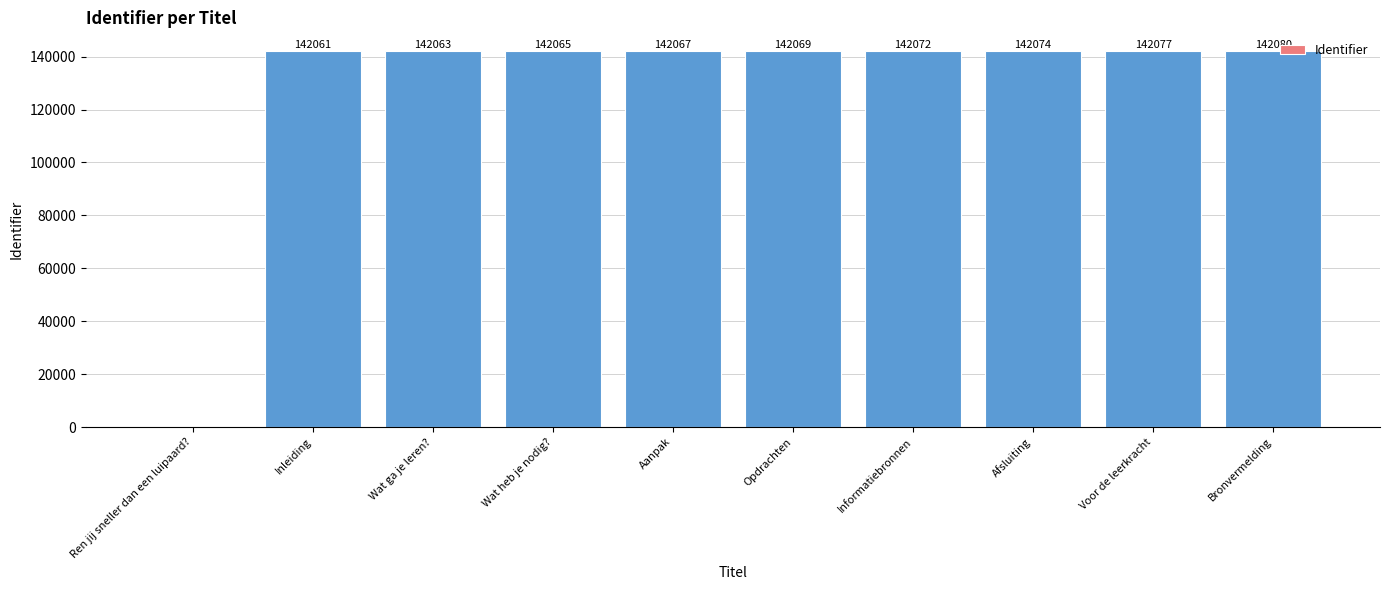

Is it true that the value at Inleiding is 142061?

True